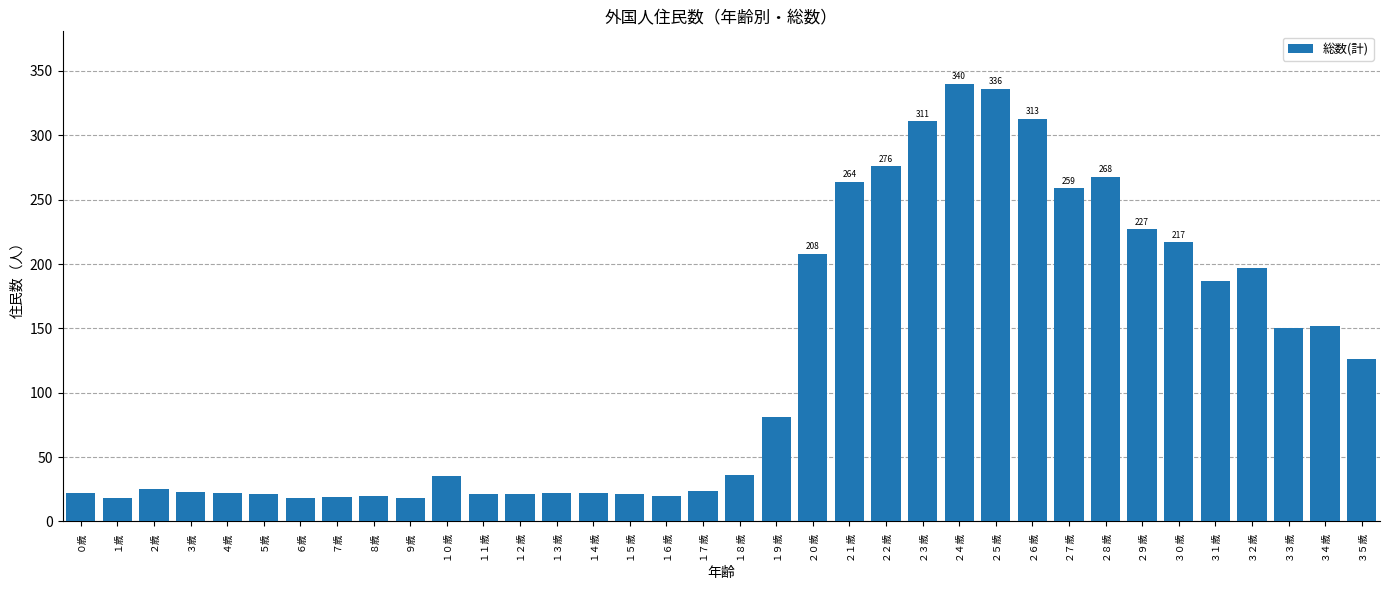

Between １１歳 and ２３歳, which is larger?

２３歳